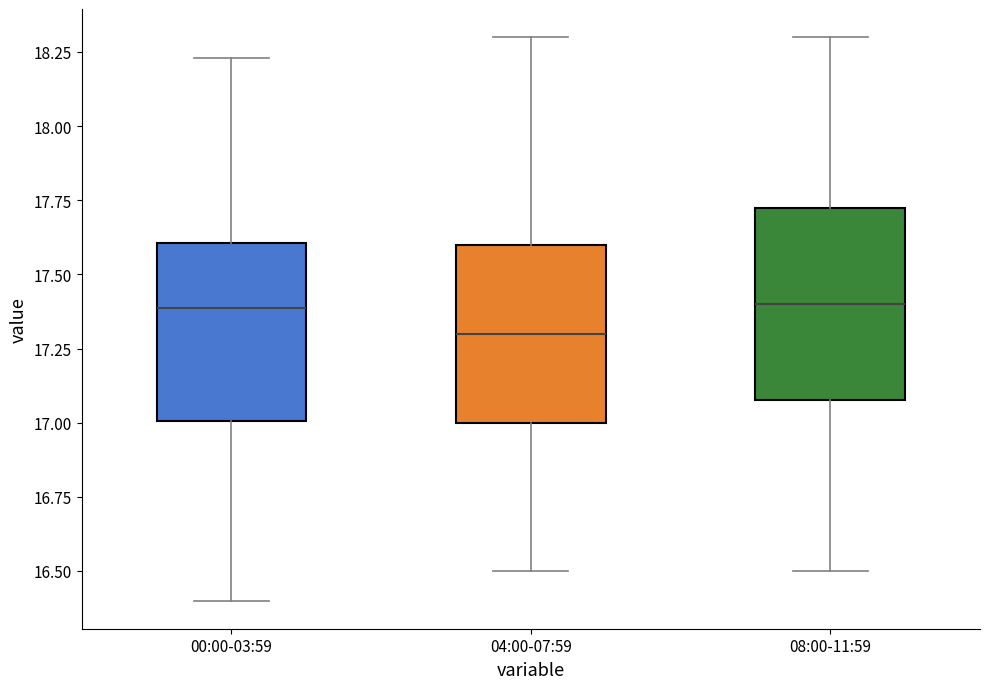

Reading left to right, transcribe this box plot: for each box, give where its median line is, the range the box spans, and where its two whiskers end, as read against the y-axis. The values are not printed on the chart, so give them approximately, as read against the axis.

00:00-03:59: median 17.40, box 17.00 to 17.60, whiskers 16.40 to 18.25
04:00-07:59: median 17.30, box 17.00 to 17.60, whiskers 16.50 to 18.30
08:00-11:59: median 17.40, box 17.10 to 17.75, whiskers 16.50 to 18.30